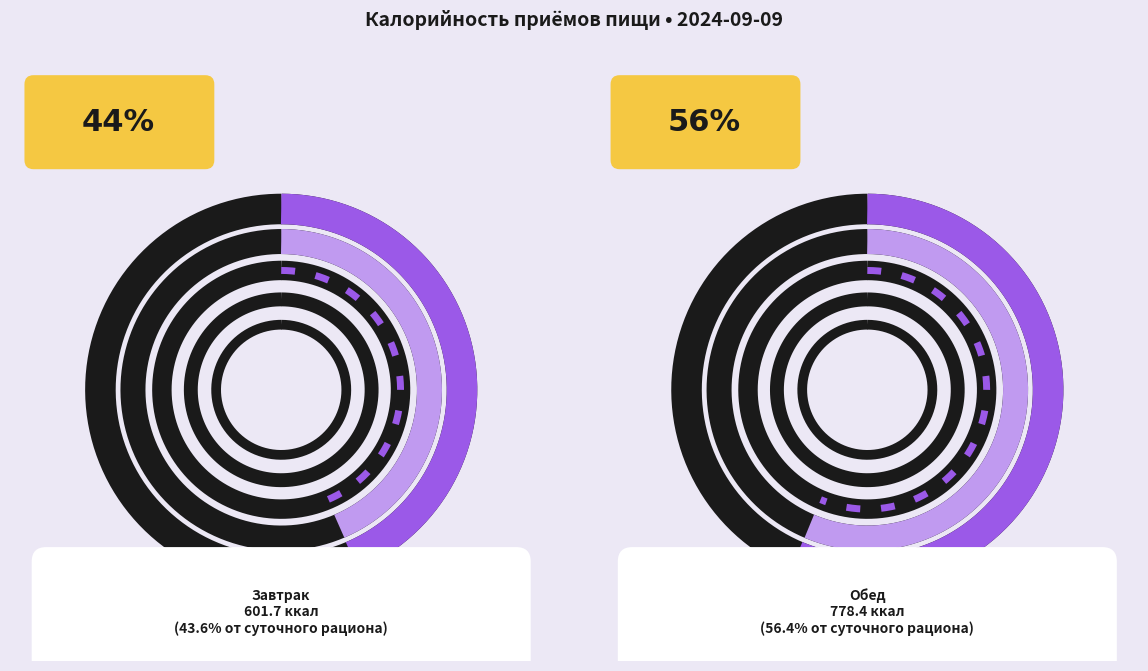

Does Обед represent more than half of the total?

Yes